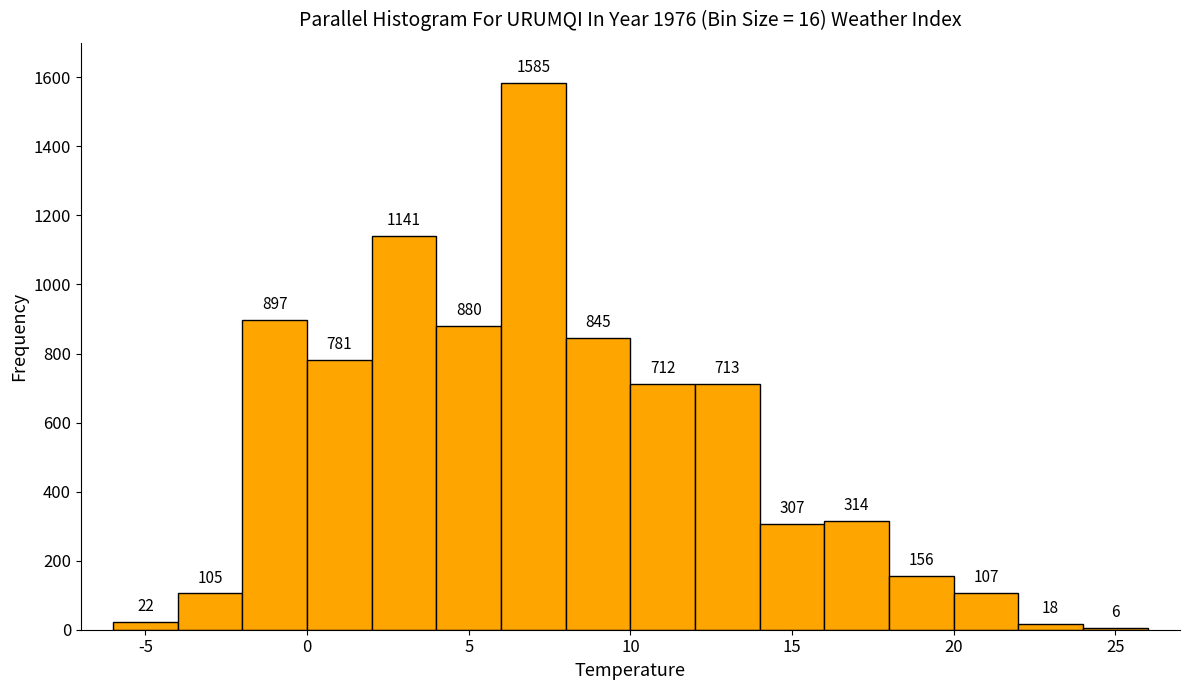

Reading left to right, list every bar in this chart as the range it spans on the x-axis followed by its height.

-6 to -4: 22
-4 to -2: 105
-2 to 0: 897
0 to 2: 781
2 to 4: 1141
4 to 6: 880
6 to 8: 1585
8 to 10: 845
10 to 12: 712
12 to 14: 713
14 to 16: 307
16 to 18: 314
18 to 20: 156
20 to 22: 107
22 to 24: 18
24 to 26: 6